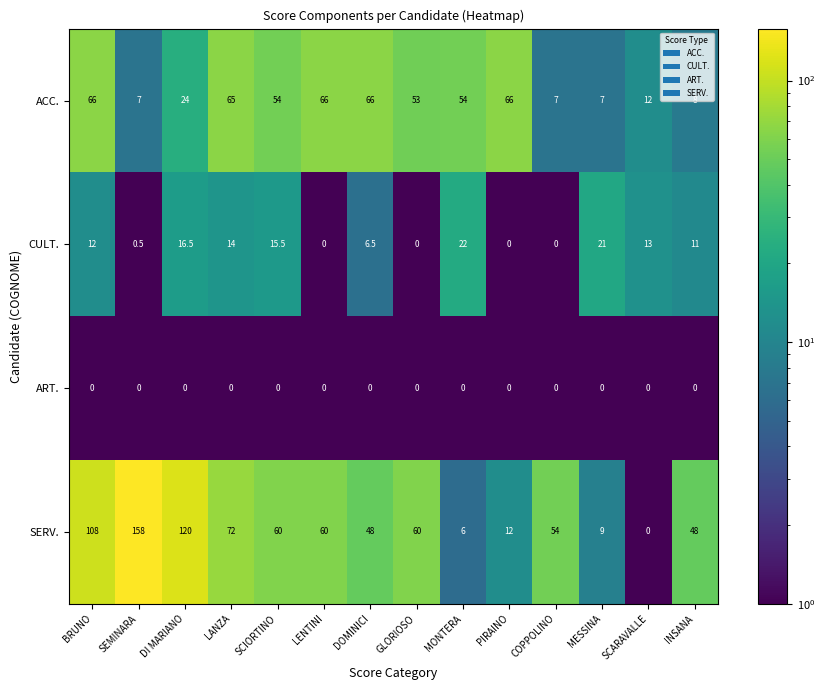

True or false: ACC. has a value of 66.0 at DOMINICI.

True